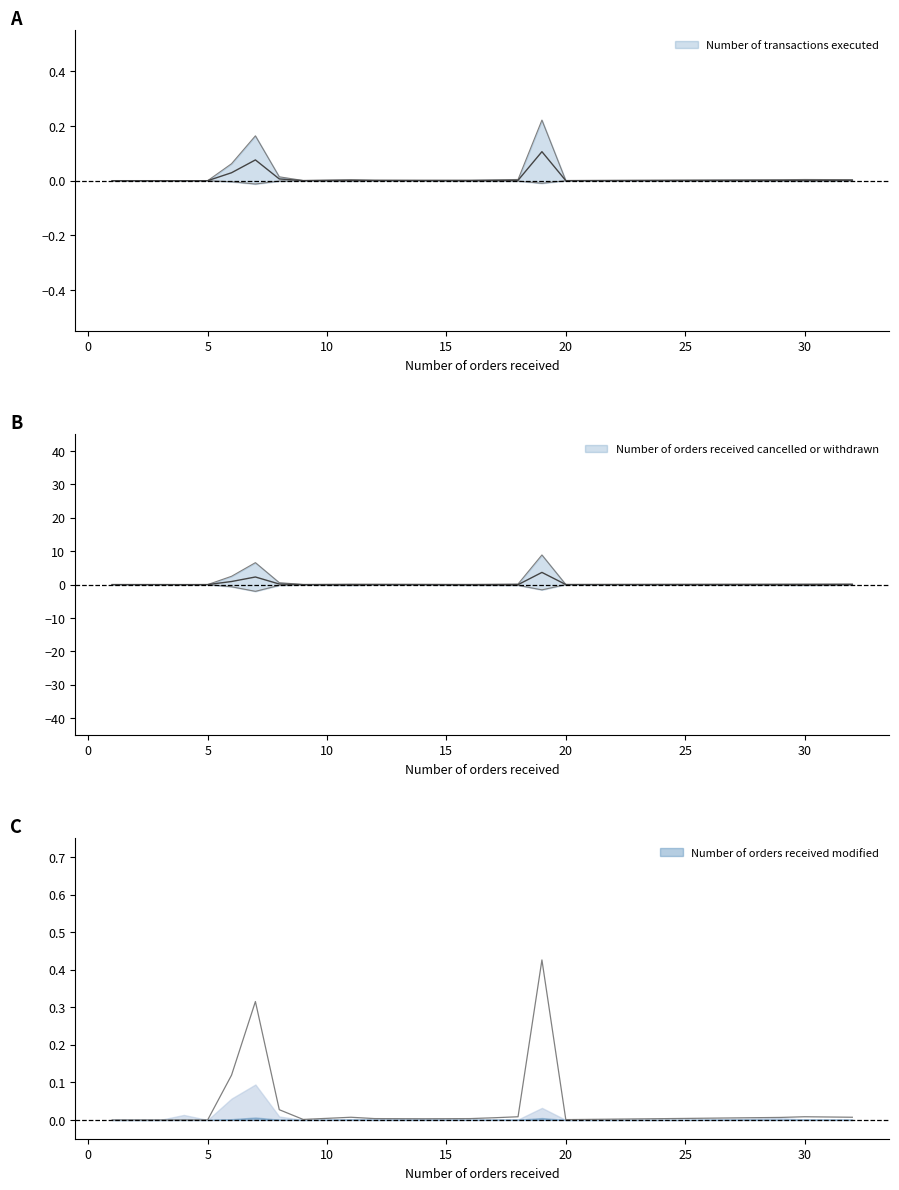

How many positive values does the Number of transactions executed series have?

16